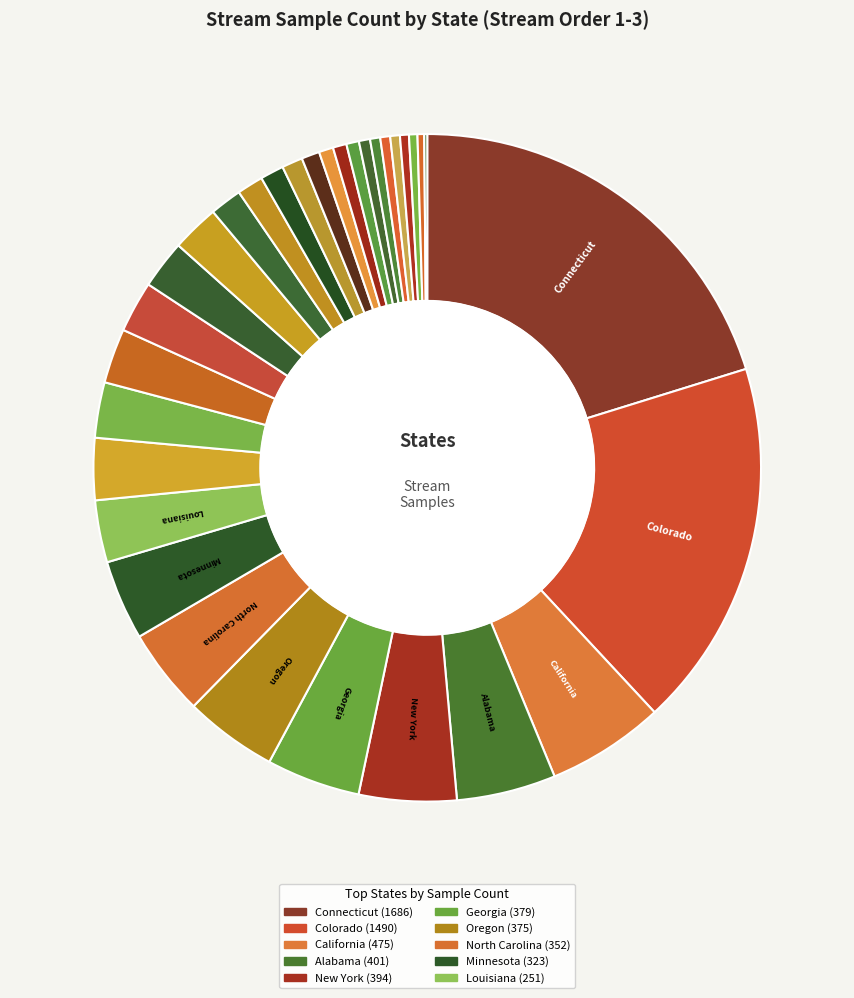

Rank the categories by value from lowest to highest.

Kentucky, New Mexico, New Hampshire, Michigan, Arizona, Maryland, Oklahoma, Nebraska, Missouri, North Dakota, Illinois, Kansas, Iowa, Ohio, Montana, Florida, New Jersey, South Carolina, Indiana, Pennsylvania, Arkansas, Massachusetts, Louisiana, Minnesota, North Carolina, Oregon, Georgia, New York, Alabama, California, Colorado, Connecticut